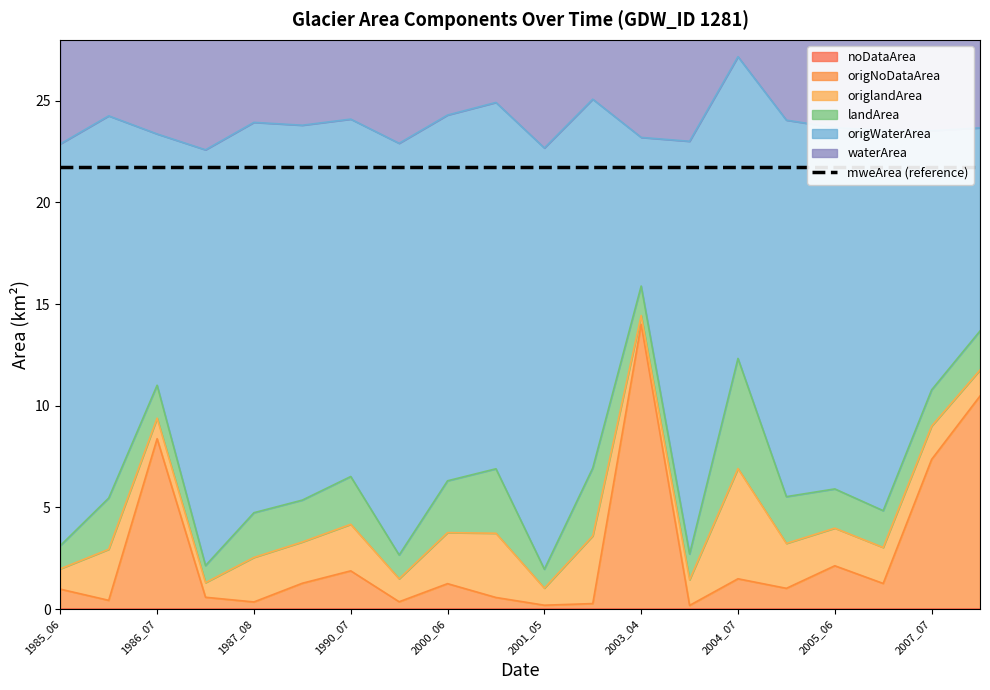

True or false: origWaterArea and waterArea intersect in this chart.

False